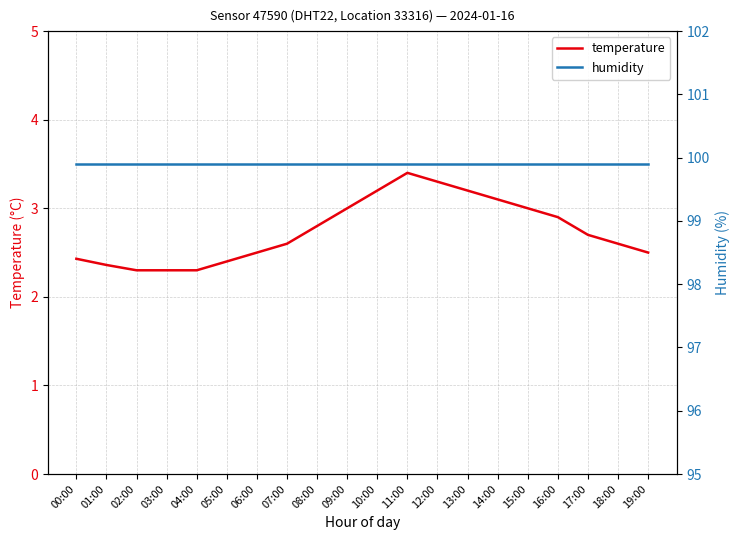

At which category does temperature reach its first local peak?

11:00